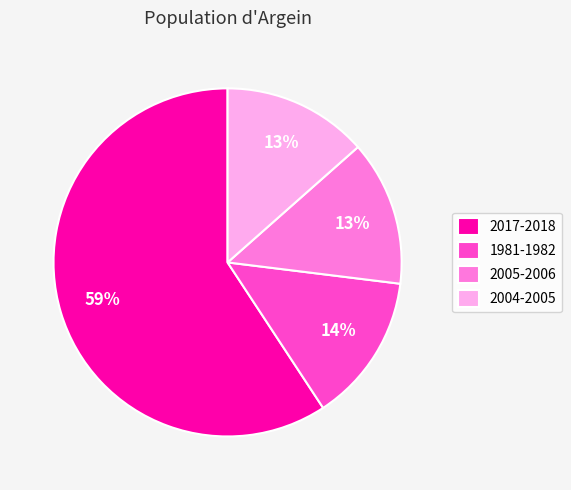

The 2004-2005 slice represents 23% of the pie. True or false?

False